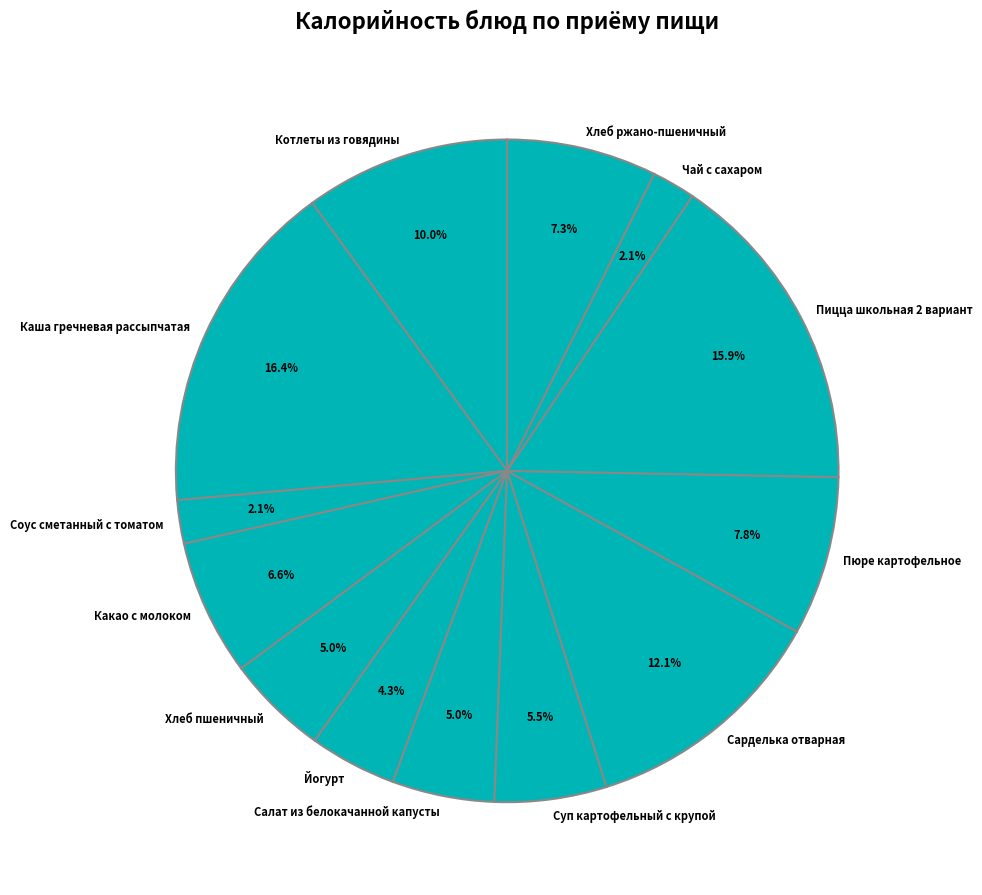

What percentage is the Соус сметанный с томатом slice, to the nearest percent?

2%